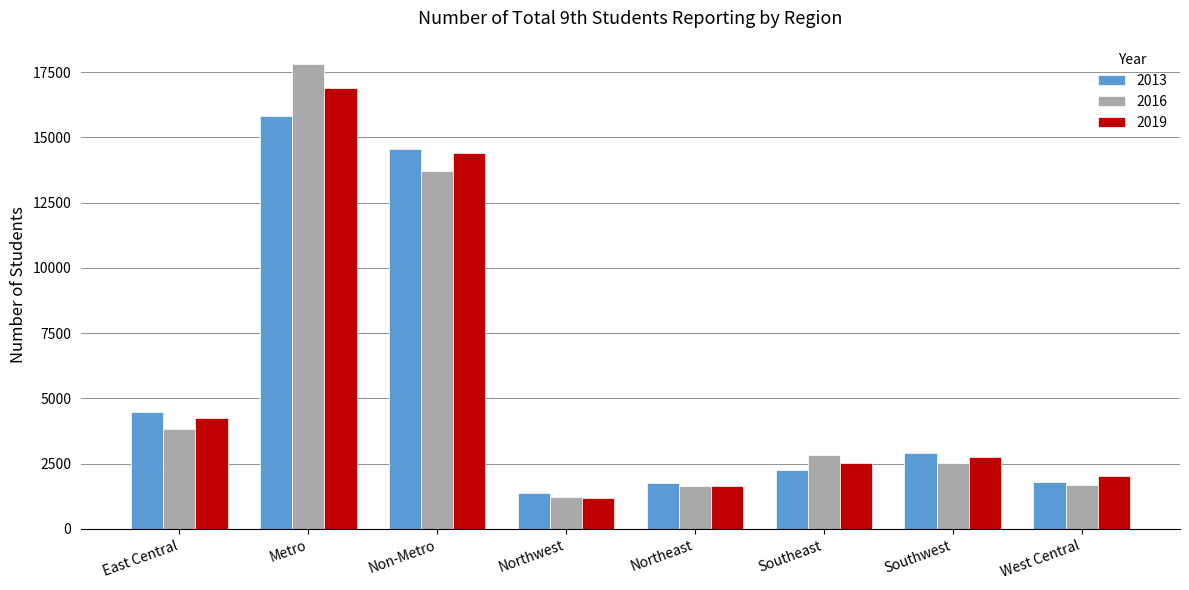

What is the label of the 1st bar from the right?

West Central